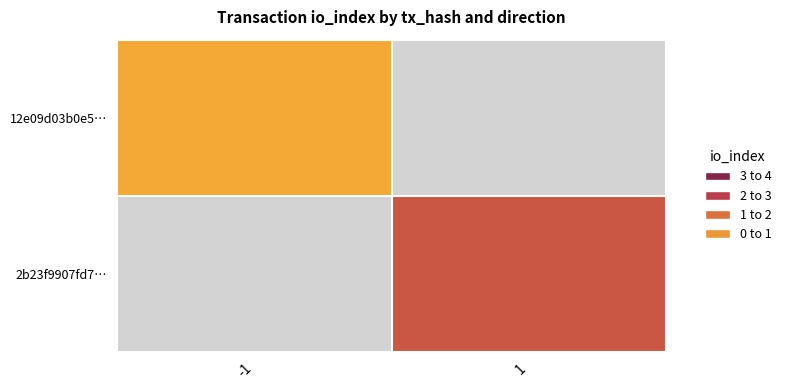

Between 1 and -1, which is larger?

-1